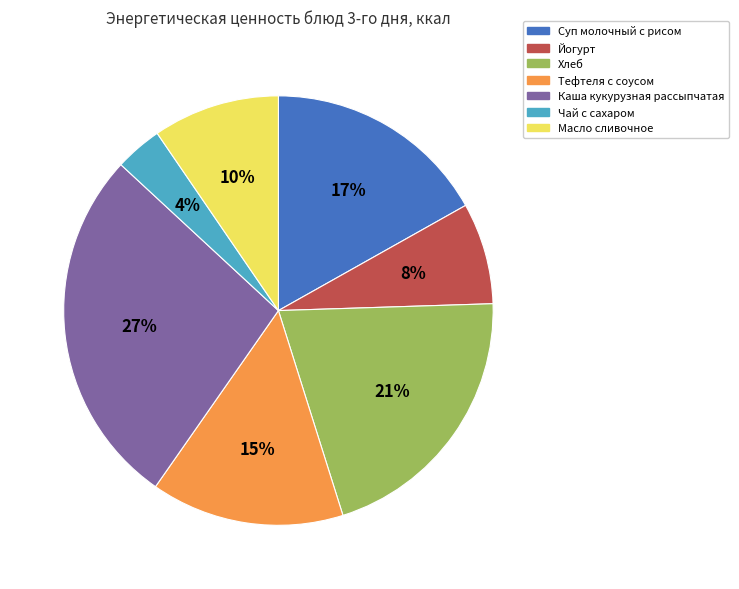

True or false: Тефтеля с соусом accounts for 15% of the total.

True